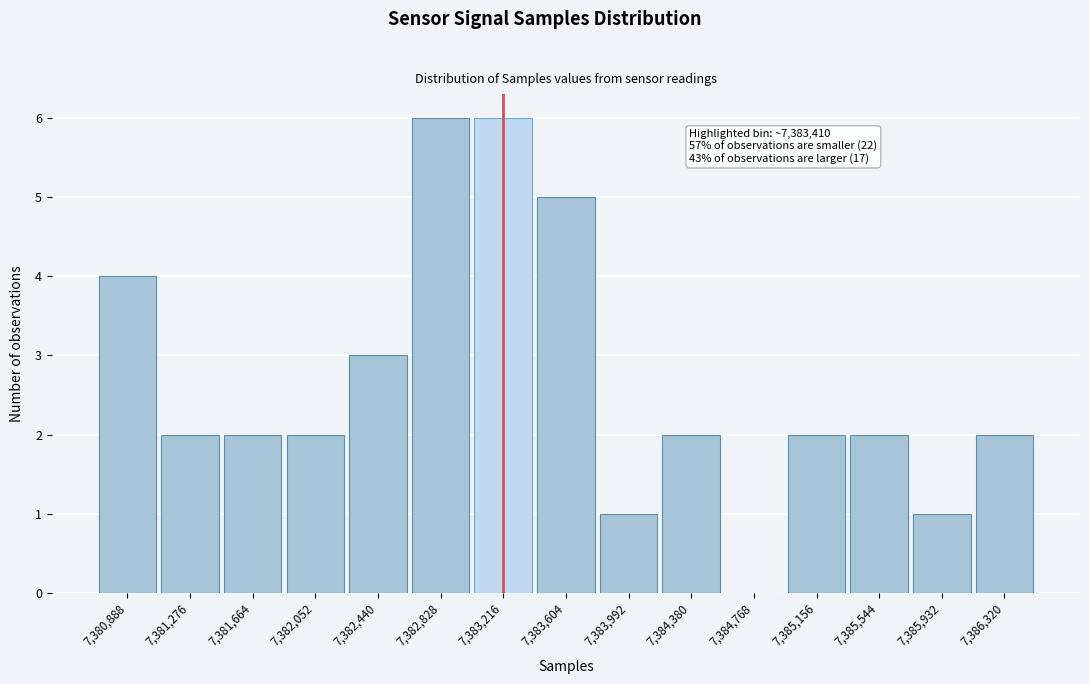

Reading left to right, list all the values displayed in this chart.

7,380,888=4	7,381,276=2	7,381,664=2	7,382,052=2	7,382,440=3	7,382,828=6	7,383,216=6	7,383,604=5	7,383,992=1	7,384,380=2	7,384,768=0	7,385,156=2	7,385,544=2	7,385,932=1	7,386,320=2